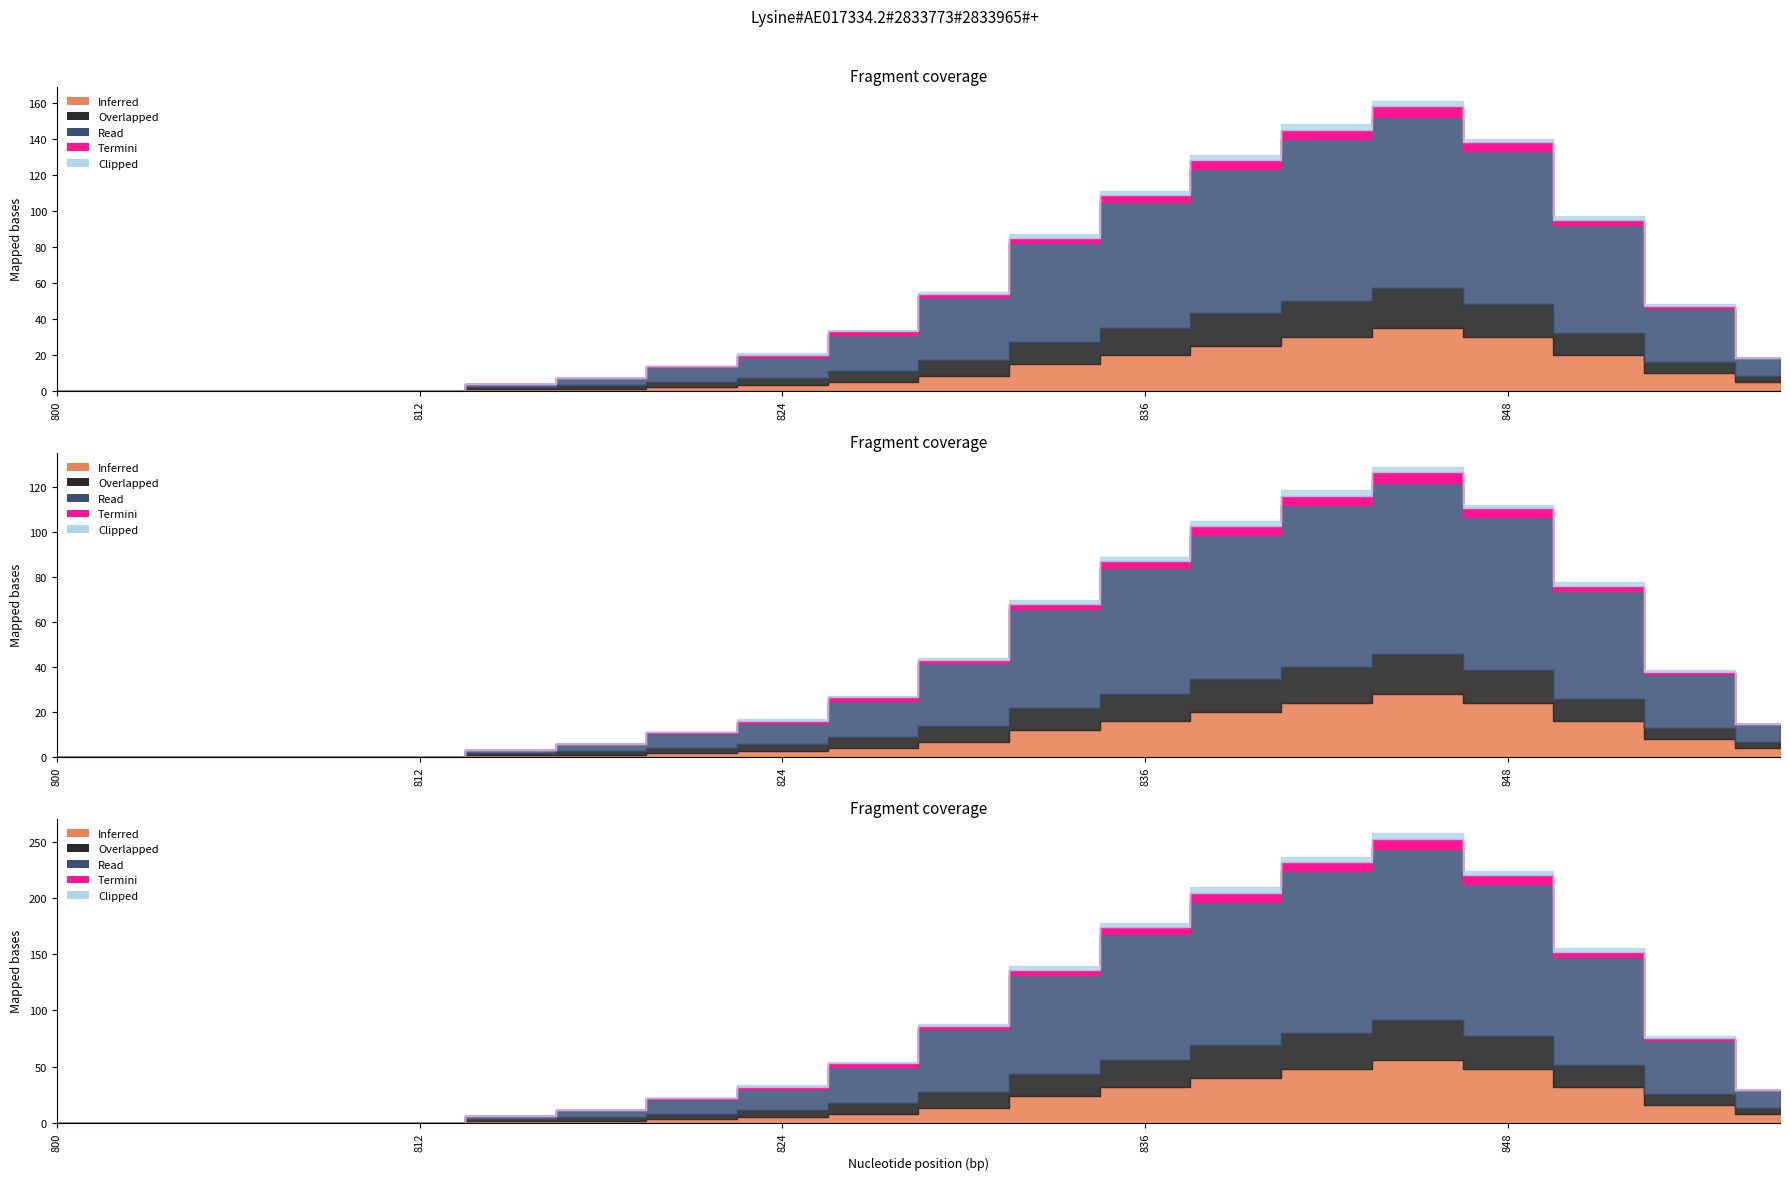

What is the difference between the maximum and minimum values in the Overlapped series?

22